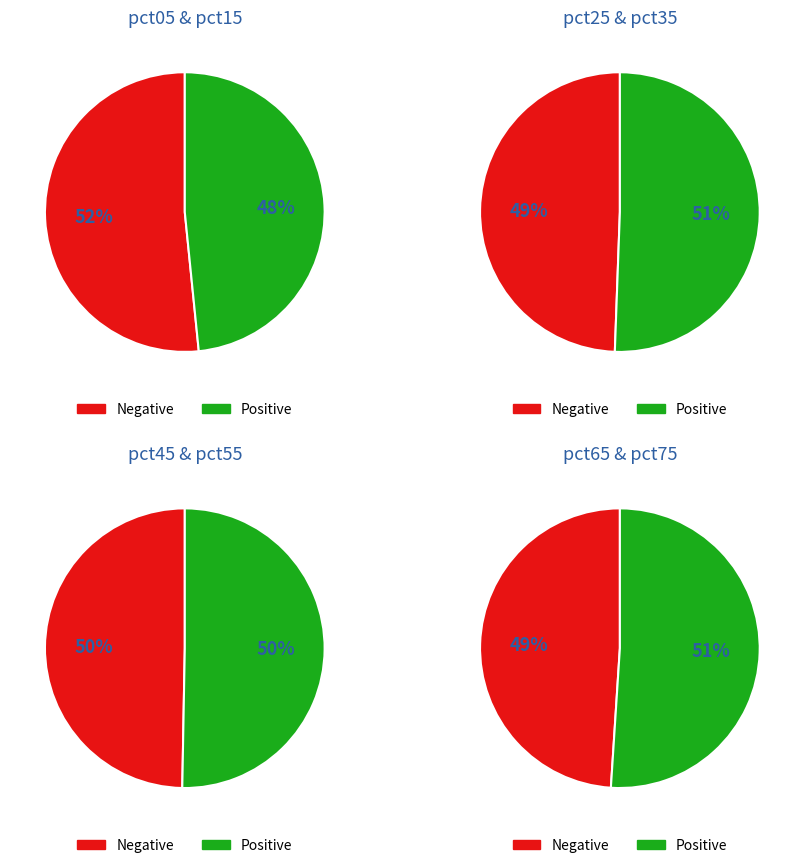

What is the total percentage of pct05 and pct75?

19.2%